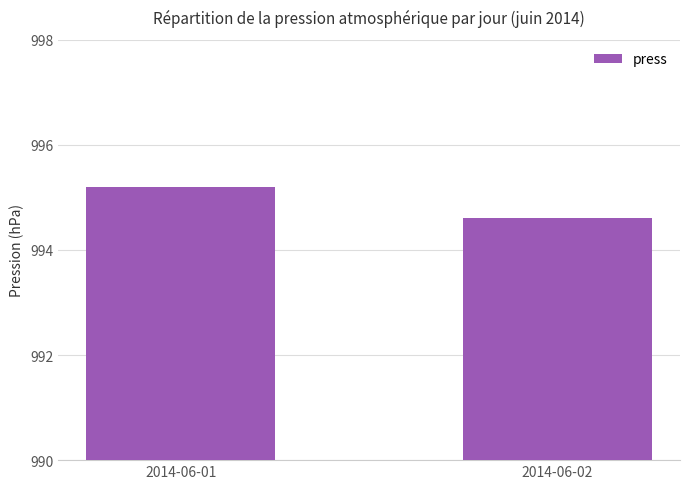

Is it true that the value at 2014-06-01 is 323.9?

False